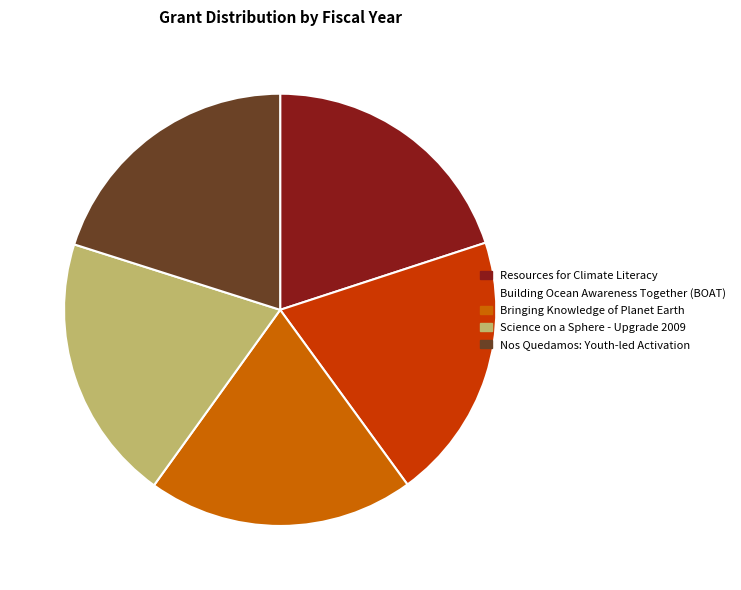

Does Resources for Climate Literacy represent more than half of the total?

No